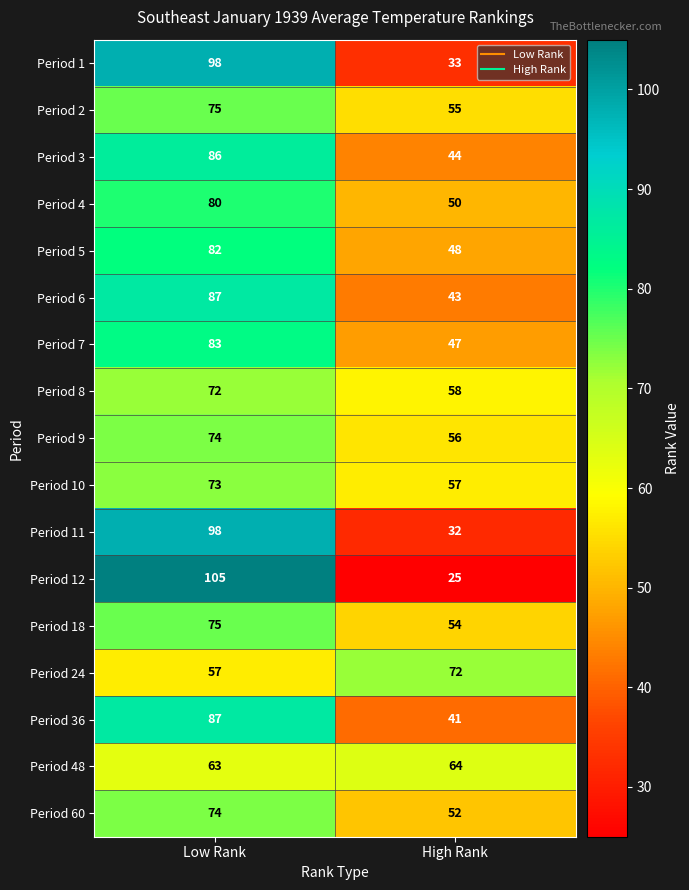

Which series has the largest range (max minus min)?

Period 12